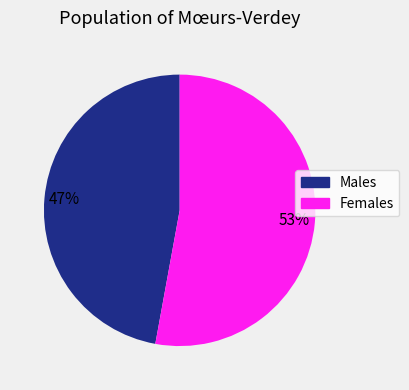

Between Females and Males, which is larger?

Females